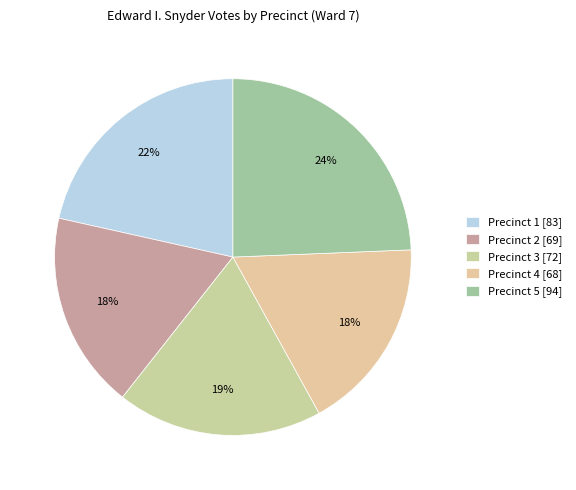

What is the largest slice in the pie chart?

Precinct 5